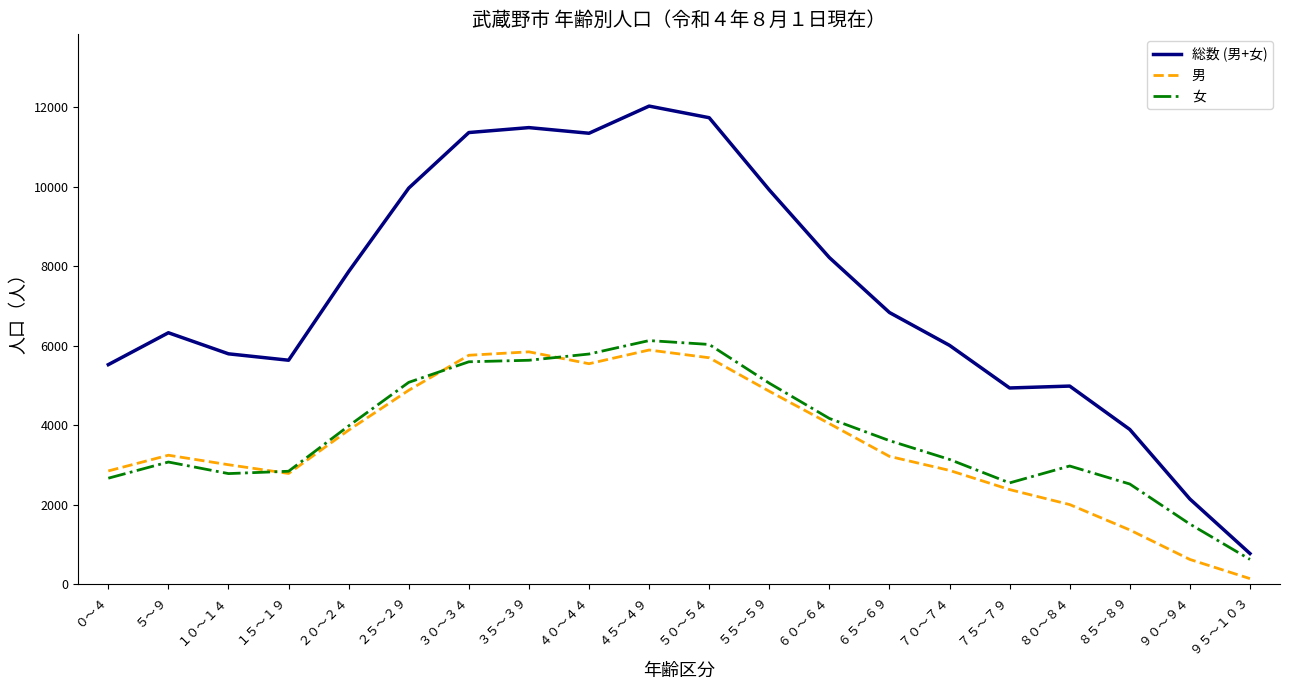

Rank the series by their maximum value, from lowest to highest.

男, 女, 総数 (男+女)